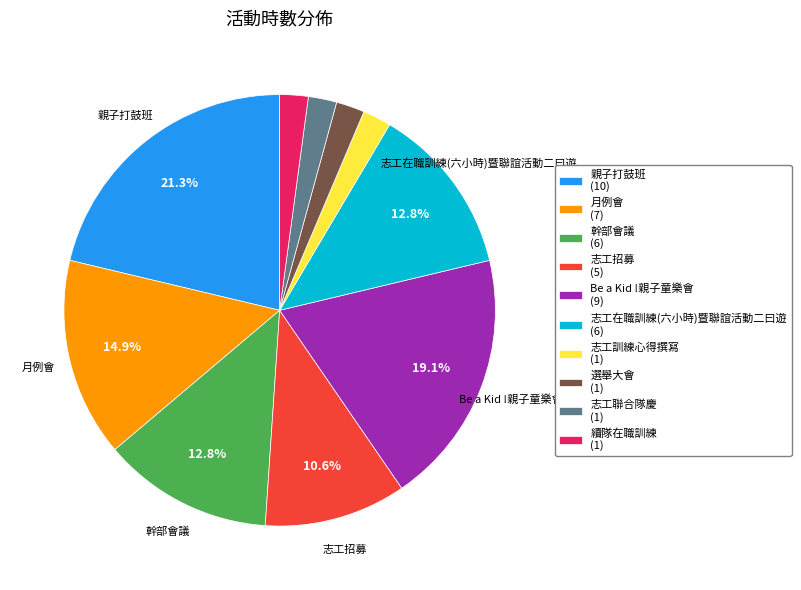

Combined, do 志工招募 and 志工訓練心得撰寫 account for over 50%?

No